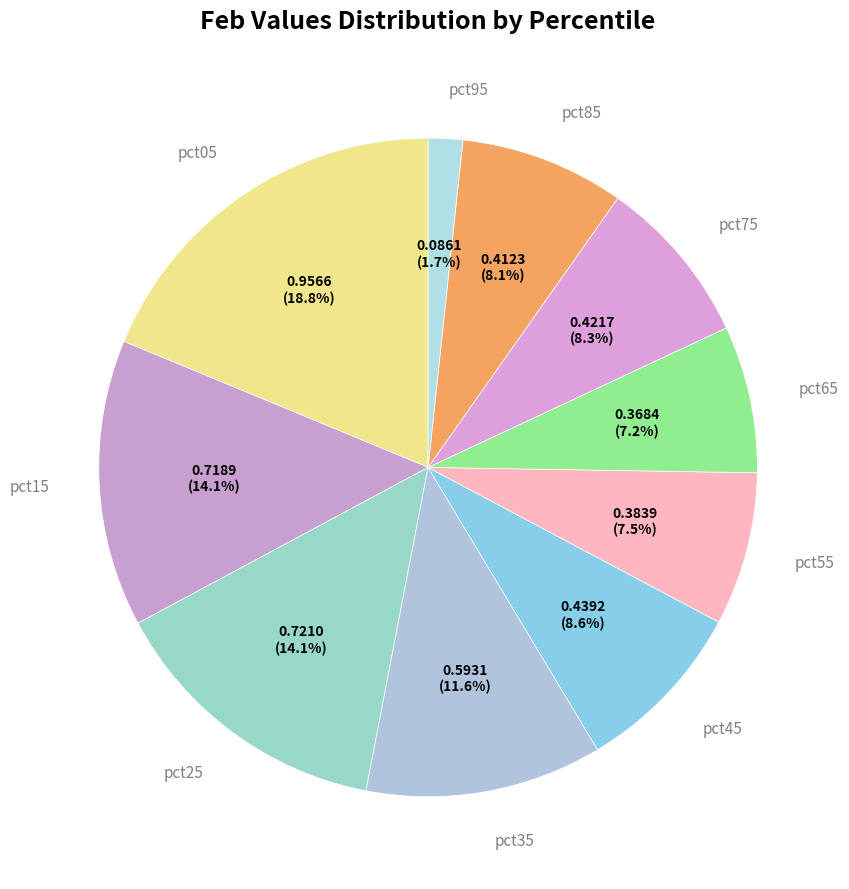

What percentage is the pct45 slice, to the nearest percent?

9%